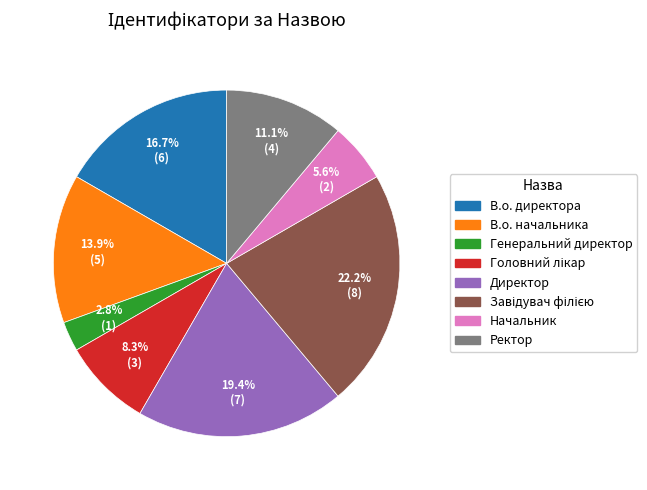

To the nearest percent, what is the difference between the В.о. директора and Директор slice percentages?

3%